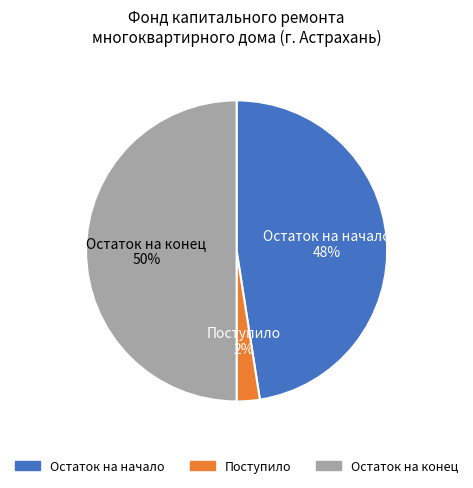

Rank the categories by value from lowest to highest.

Поступило, Остаток на начало, Остаток на конец